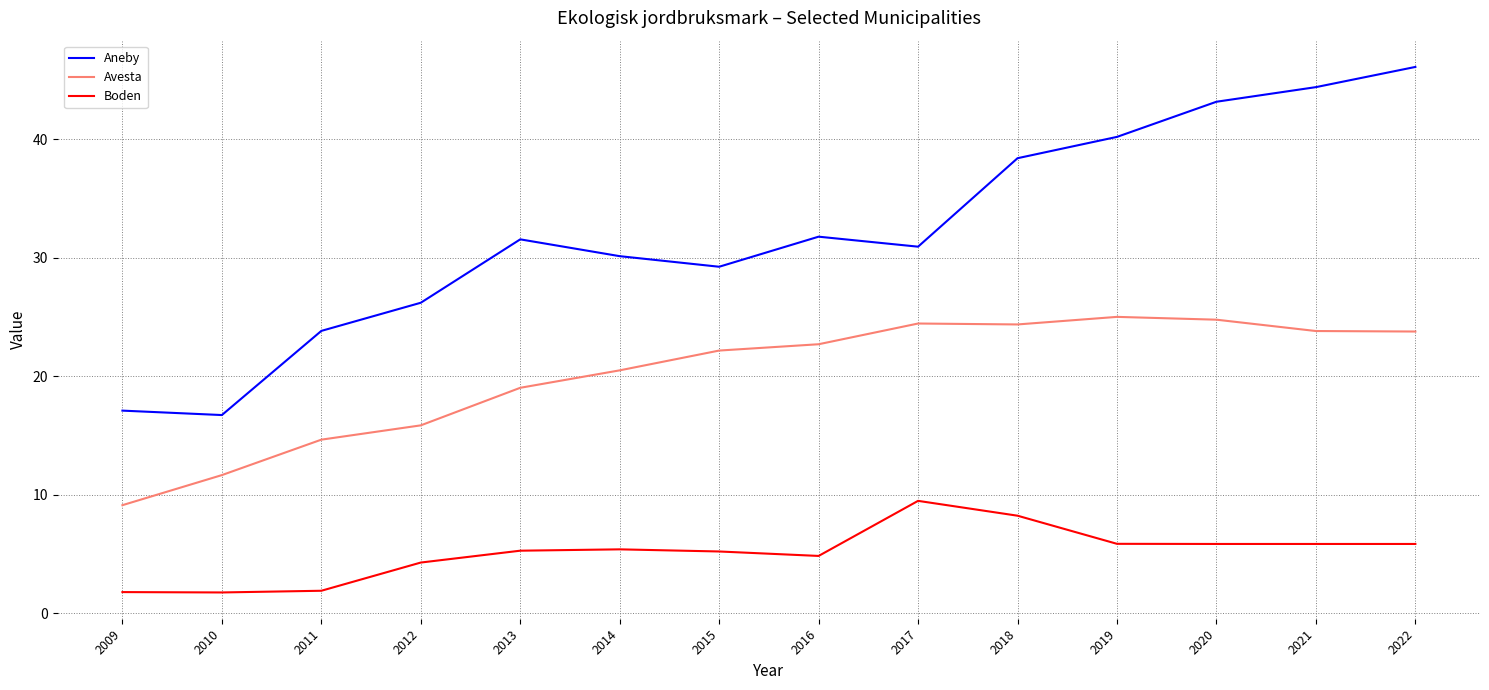

At how many categories does at least one series exceed 8?

14